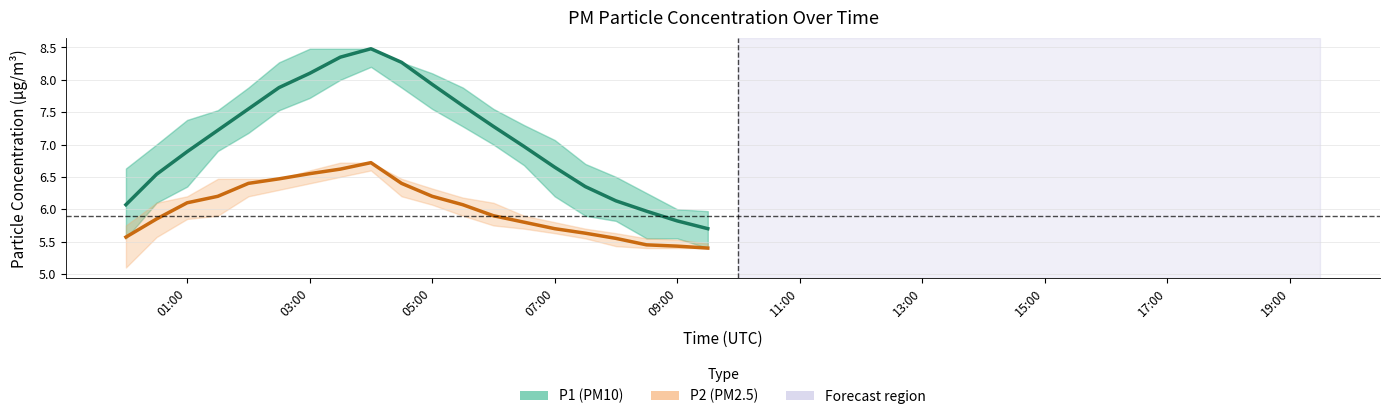

Count the number of data series in this chart.

2